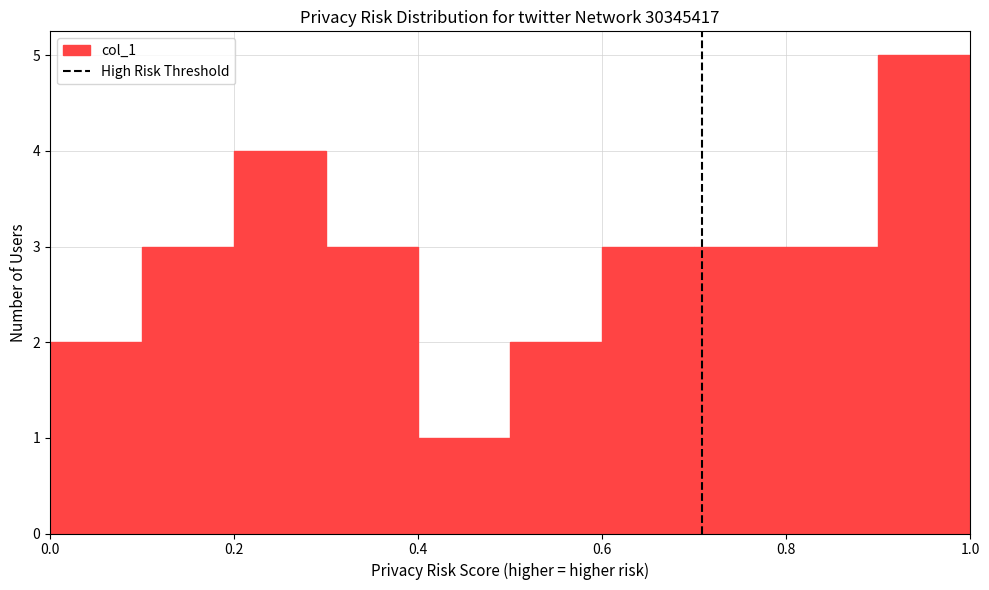

What is the height of the bar covering 0.2 to 0.3 on the x-axis? The values are not printed on the chart, so give them approximately, as read against the axis.

4